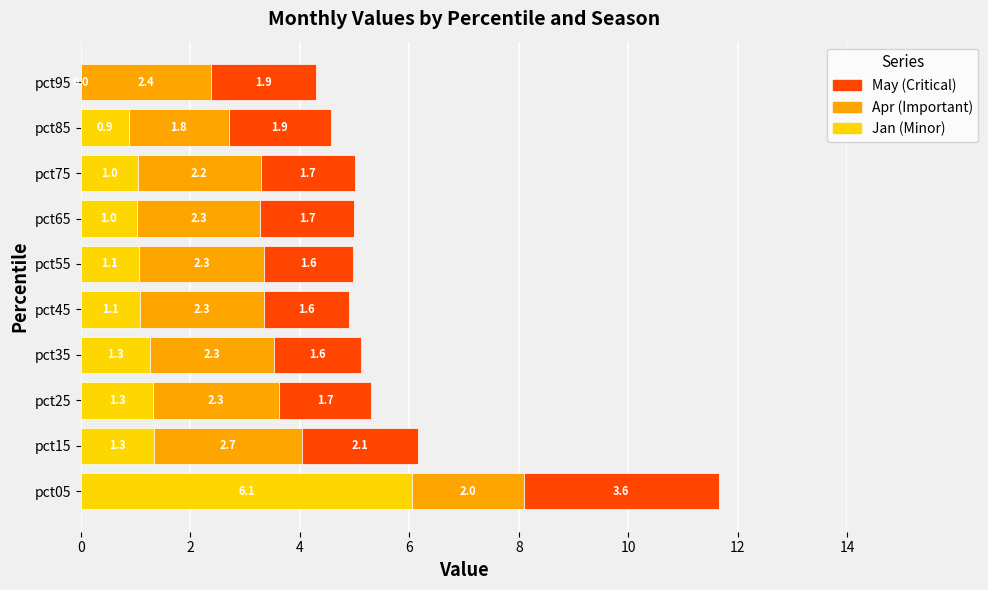

At which category is the sum across all series the highest?

pct05